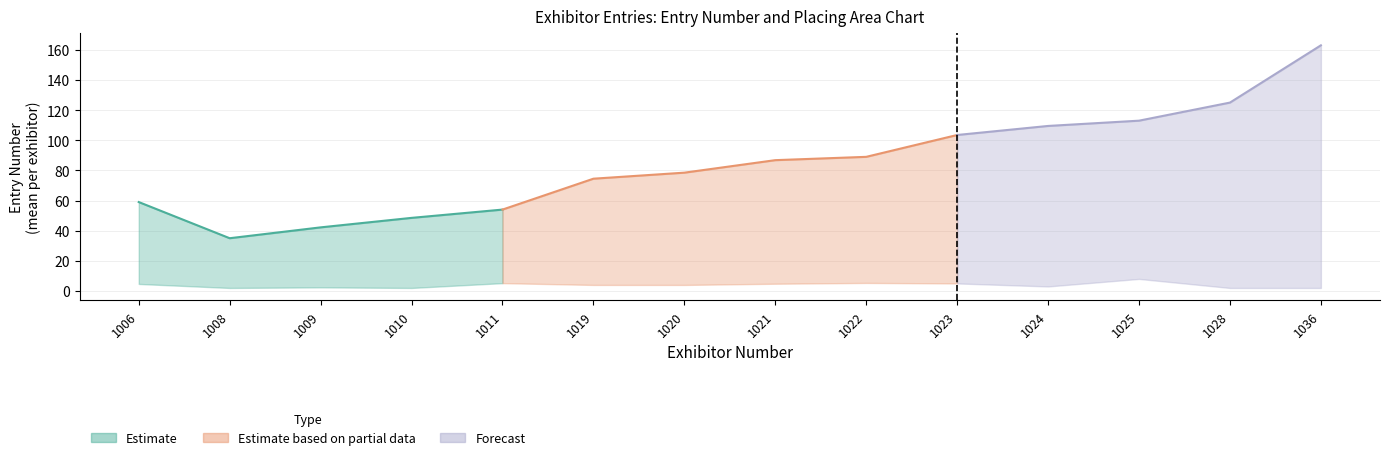

True or false: Placing has a value of 2 at 7.

False